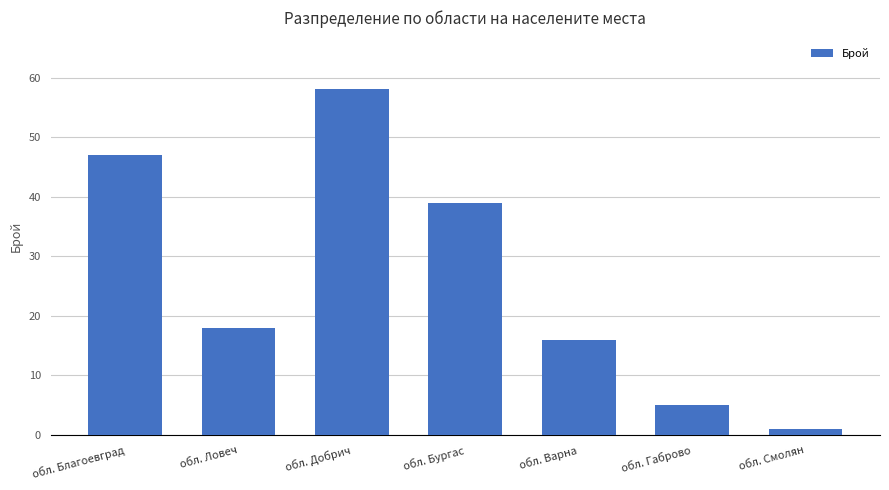

Count the number of data series in this chart.

1